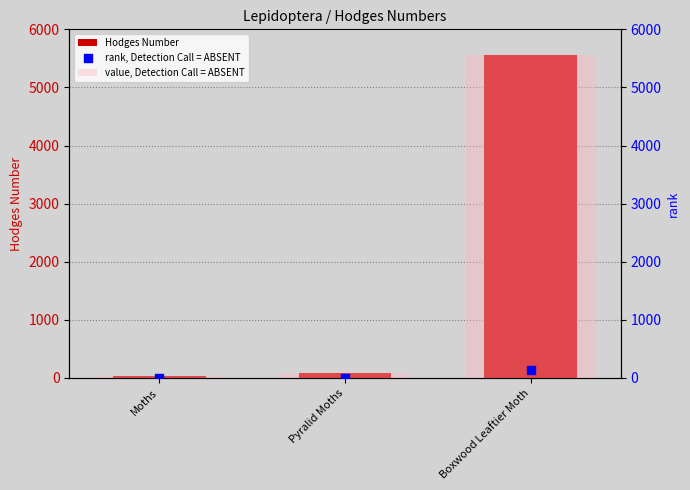

Which series has the largest total across all categories?

Hodges Number